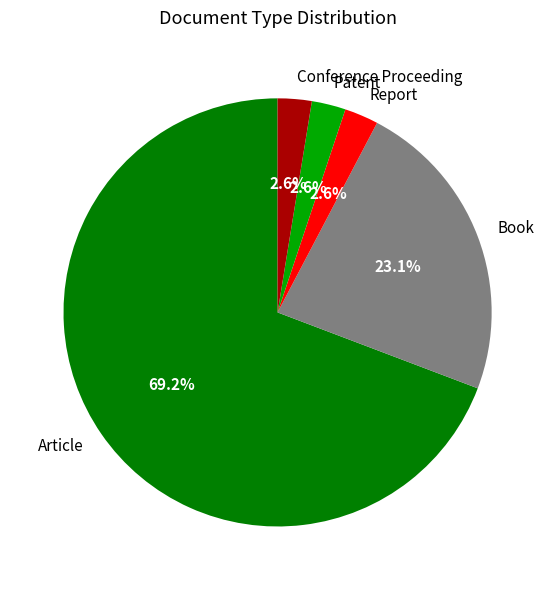

Between Book and Conference Proceeding, which is larger?

Book